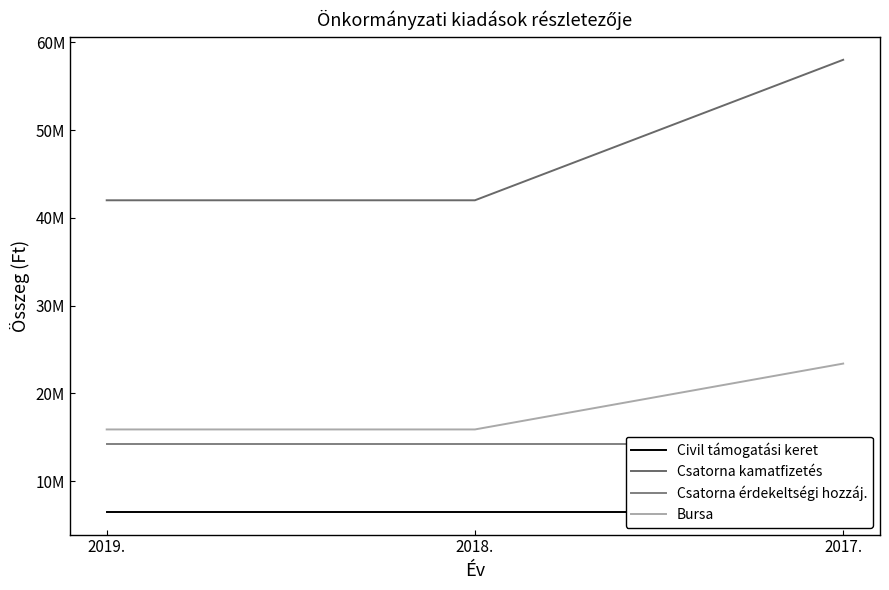

Count the Bursa values in the range 15900000 to 23400000.

3